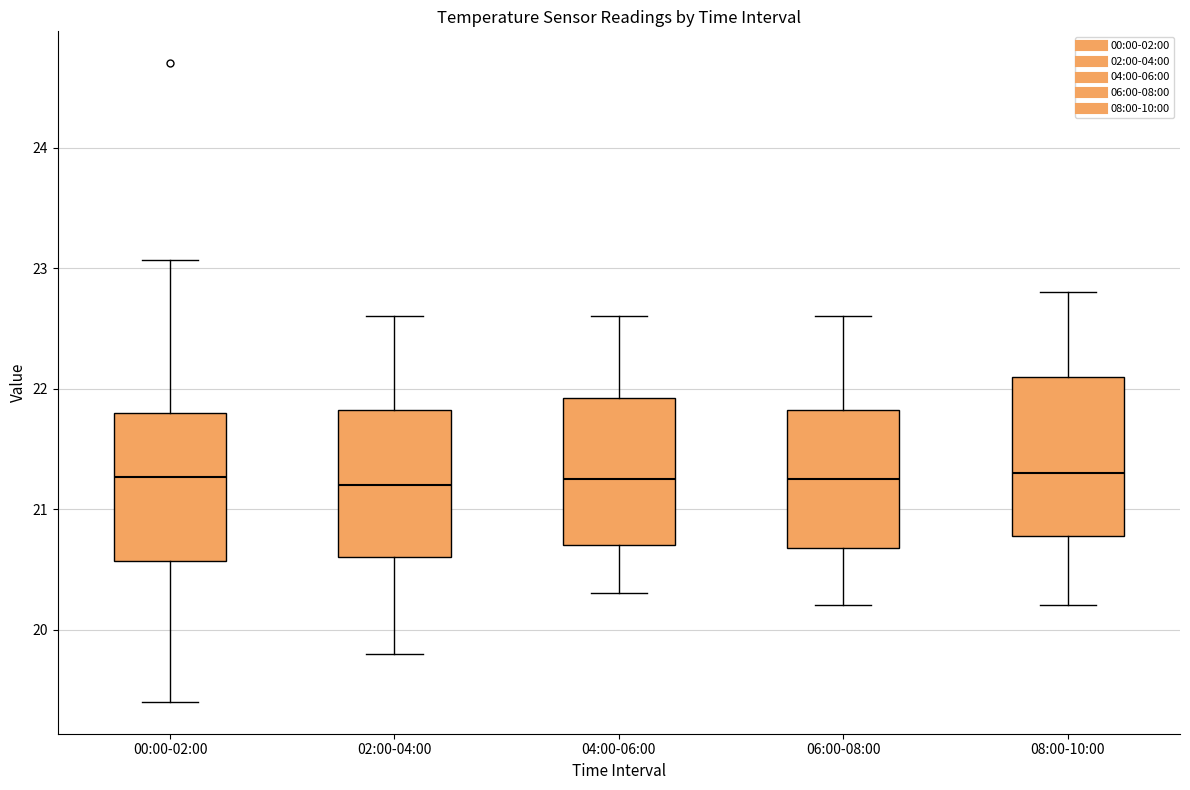

Reading left to right, transcribe this box plot: for each box, give where its median line is, the range the box spans, and where its two whiskers end, as read against the y-axis. The values are not printed on the chart, so give them approximately, as read against the axis.

00:00-02:00: median 21.3, box 20.6 to 21.8, whiskers 19.4 to 23.1
02:00-04:00: median 21.2, box 20.6 to 21.8, whiskers 19.8 to 22.6
04:00-06:00: median 21.3, box 20.7 to 21.9, whiskers 20.3 to 22.6
06:00-08:00: median 21.3, box 20.7 to 21.8, whiskers 20.2 to 22.6
08:00-10:00: median 21.3, box 20.8 to 22.1, whiskers 20.2 to 22.8